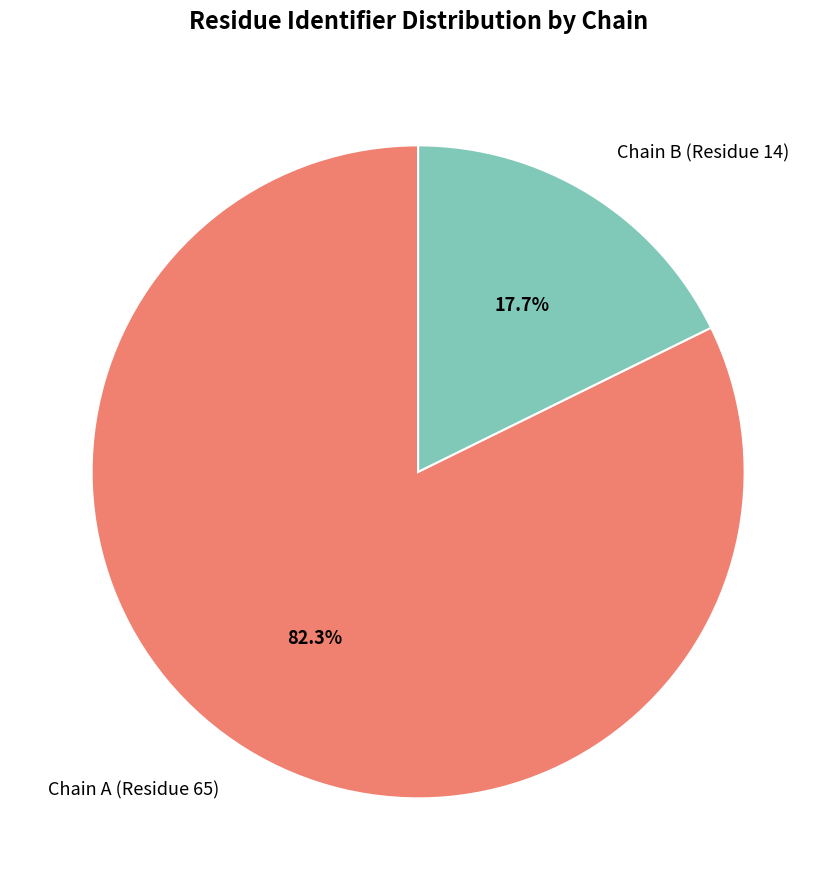

Rank the categories by value from highest to lowest.

Chain A (Residue 65), Chain B (Residue 14)